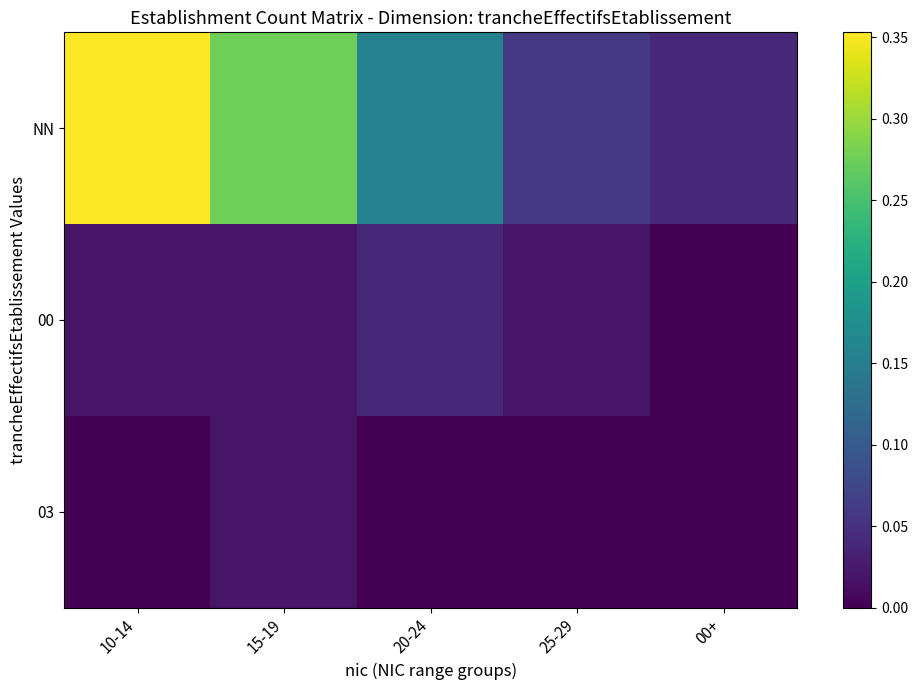

How many data points does each series have?

5